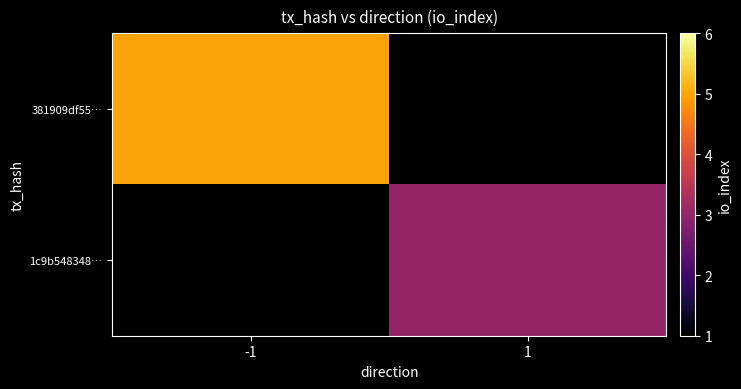

What is the spread (max minus min) of values at 1?

3